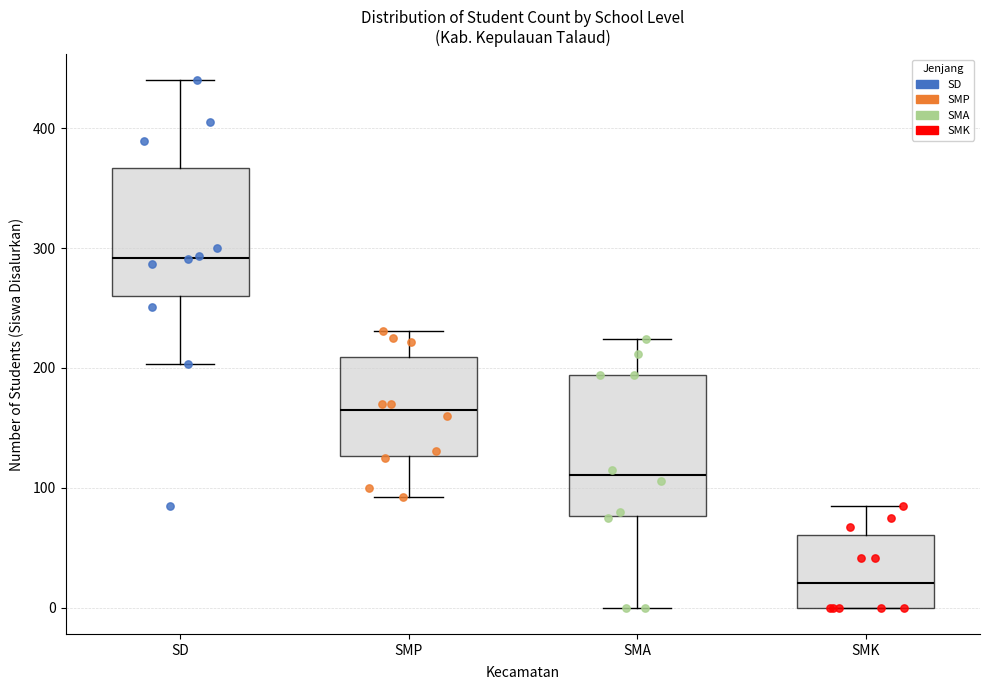

Where is the upper edge of the box for SMA on the y-axis? The values are not printed on the chart, so give them approximately, as read against the axis.

190